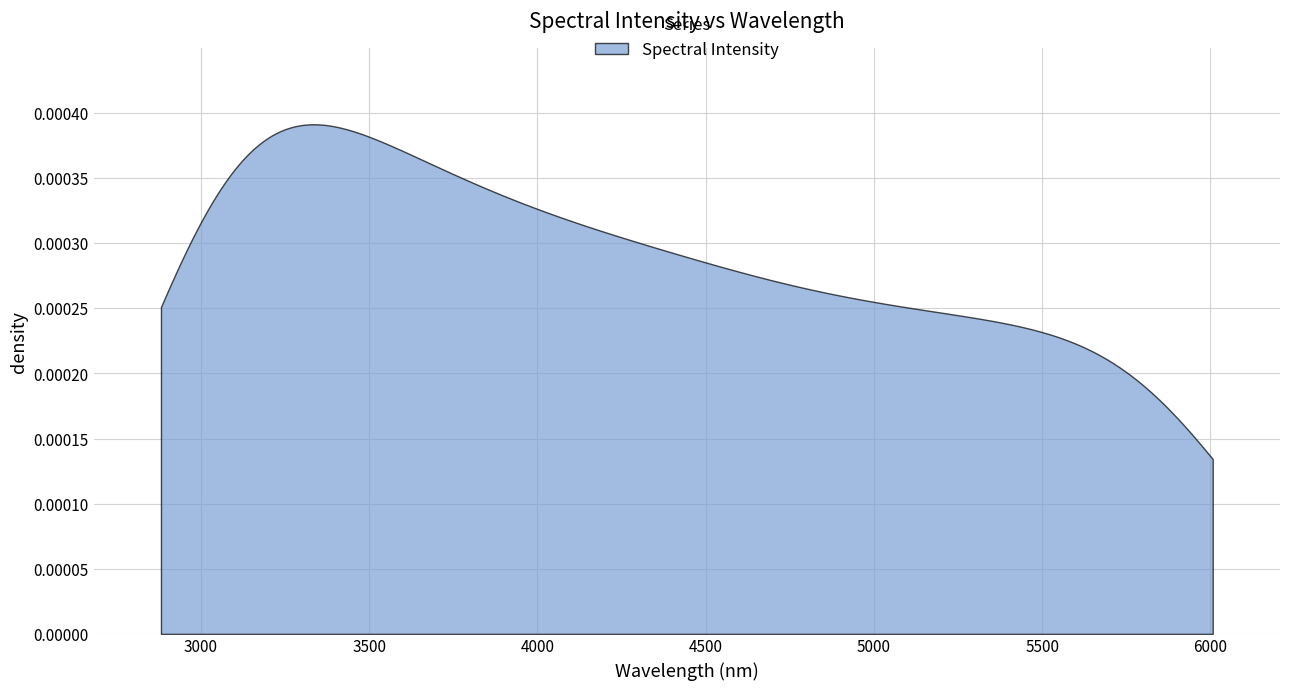

At which label does the data first exceed 4170?

16